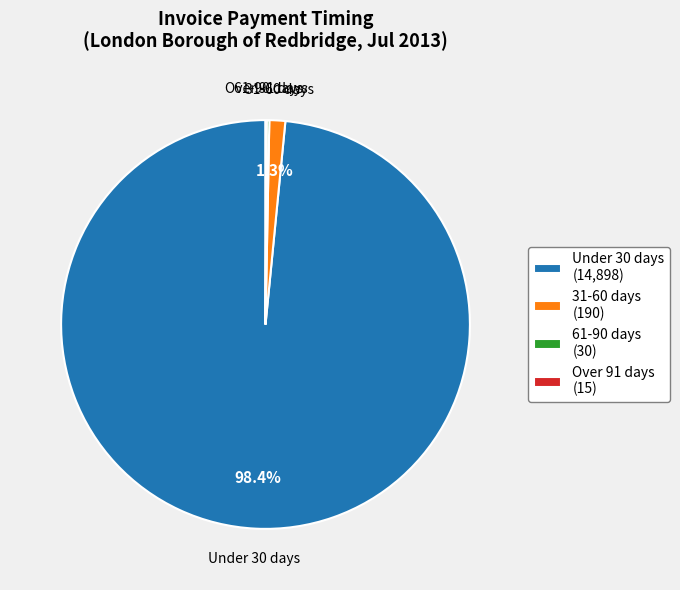

Which has a higher value, Under 30 days (14,898) or 31-60 days (190)?

Under 30 days (14,898)